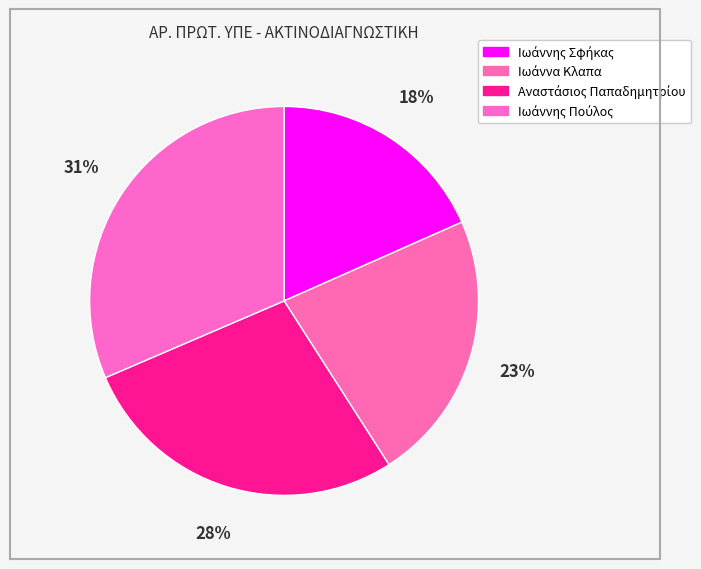

Rank the categories by value from highest to lowest.

Ιωάννης Πούλος, Αναστάσιος Παπαδημητρίου, Ιωάννα Κλαπα, Ιωάννης Σφήκας